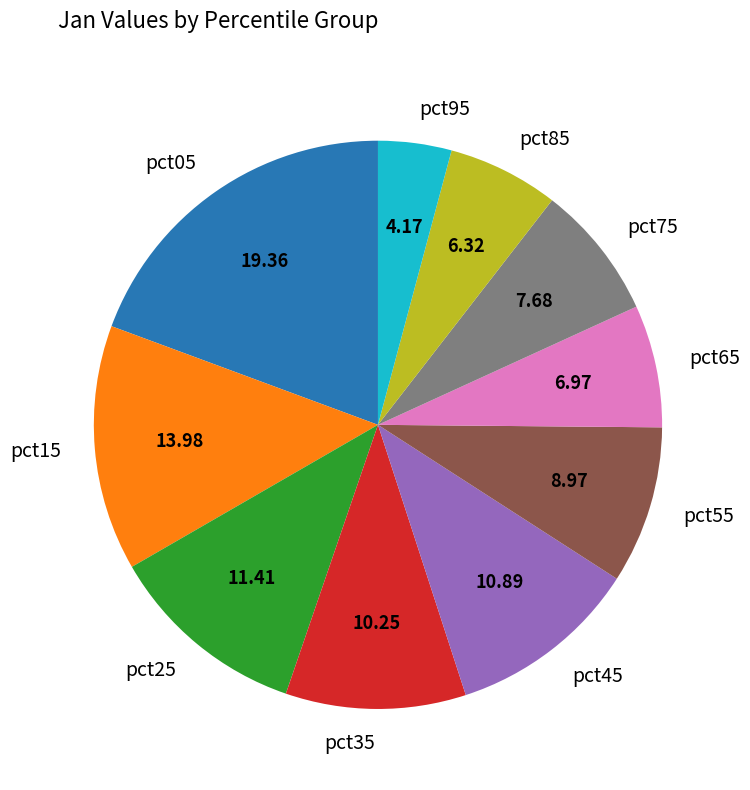

Count the number of slices in the pie.

10